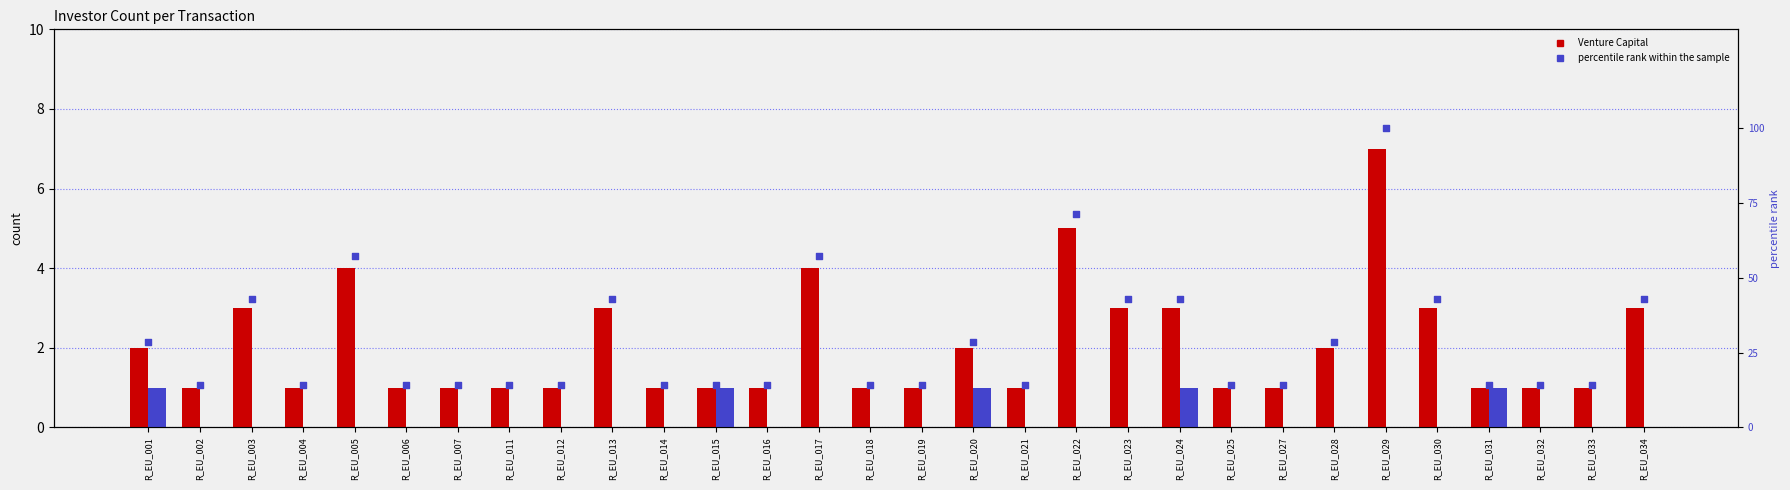

At which category is the sum across all series the highest?

R_EU_029